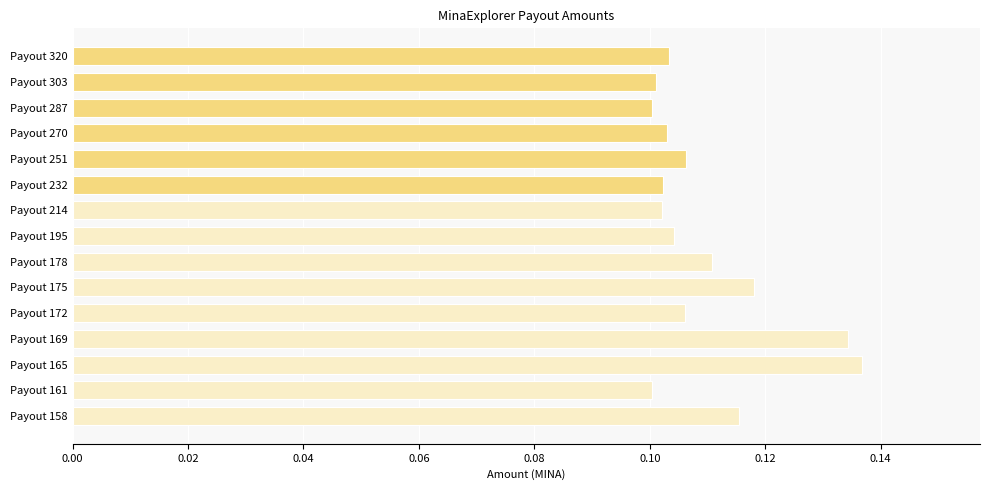

Which has a higher value, Payout 303 or Payout 172?

Payout 172